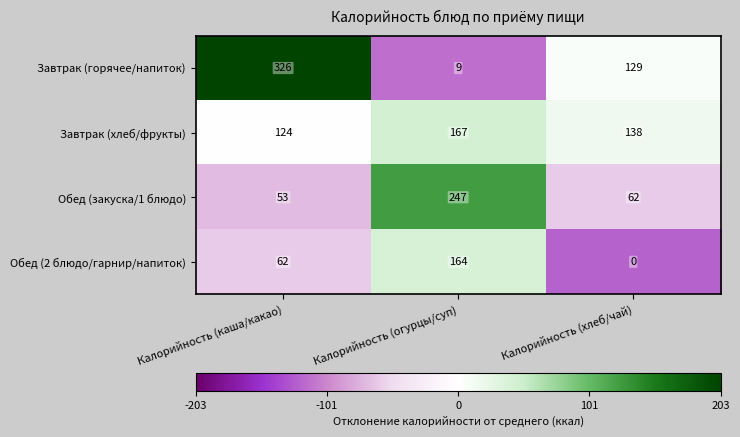

At which category is the sum across all series the highest?

Калорийность (огурцы/суп)